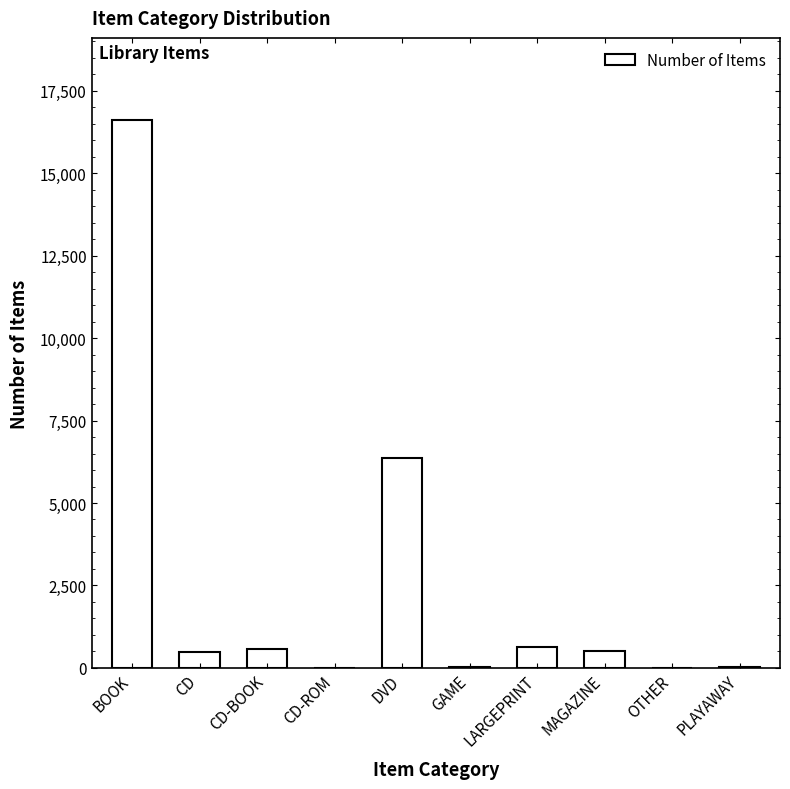

Which has a higher value, GAME or LARGEPRINT?

LARGEPRINT